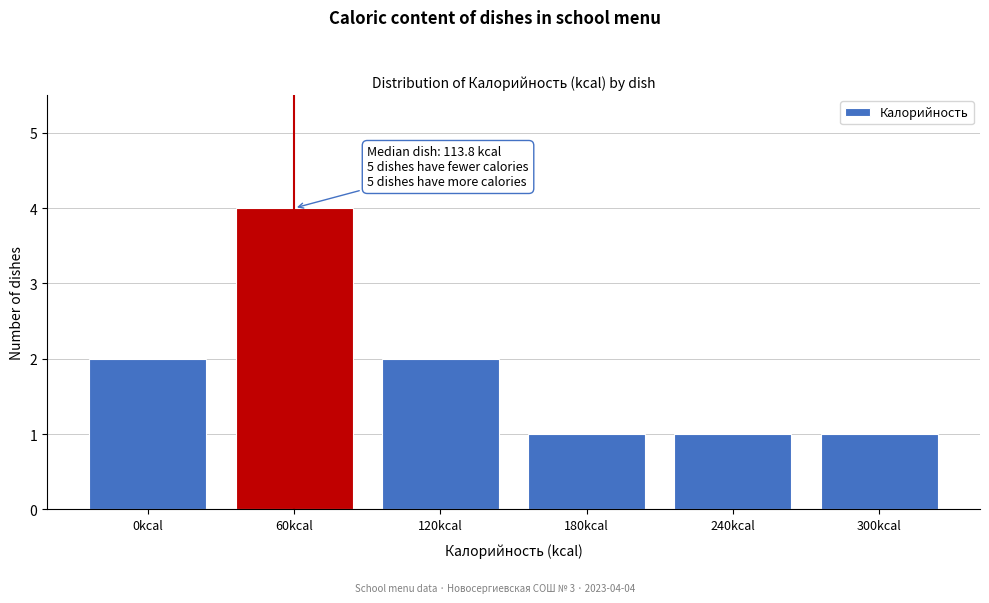

Reading left to right, extract all data points from this chart.

2	4	2	1	1	1